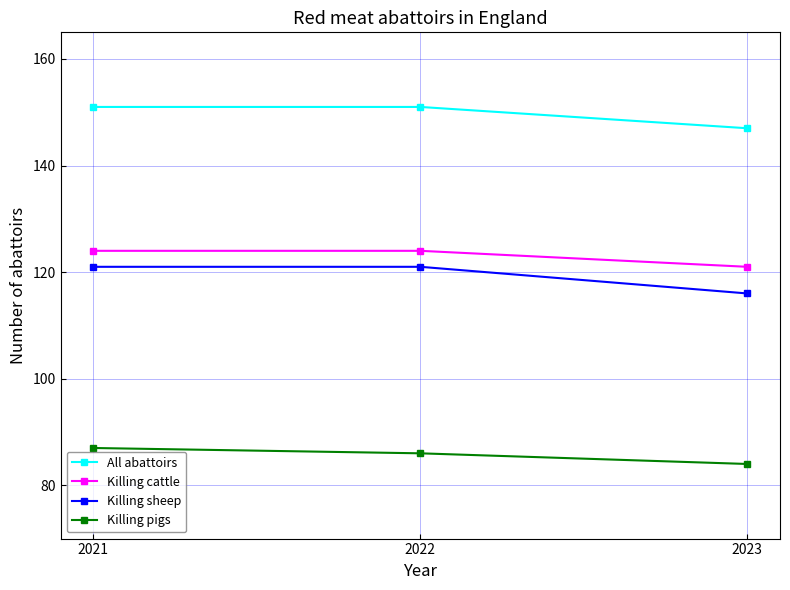

What is the sum of all Killing cattle values?

369